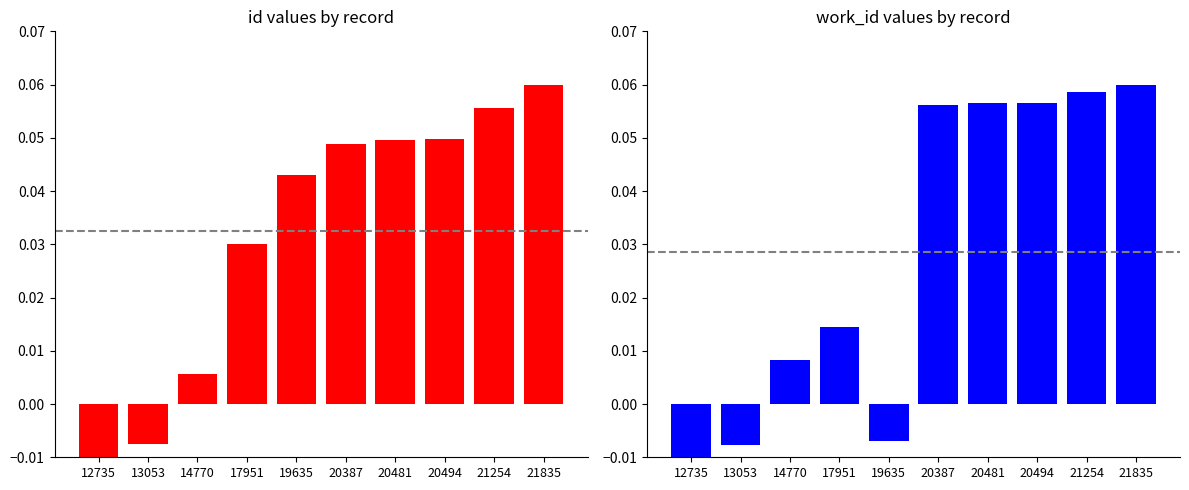

At which label does id reach its peak?

21835